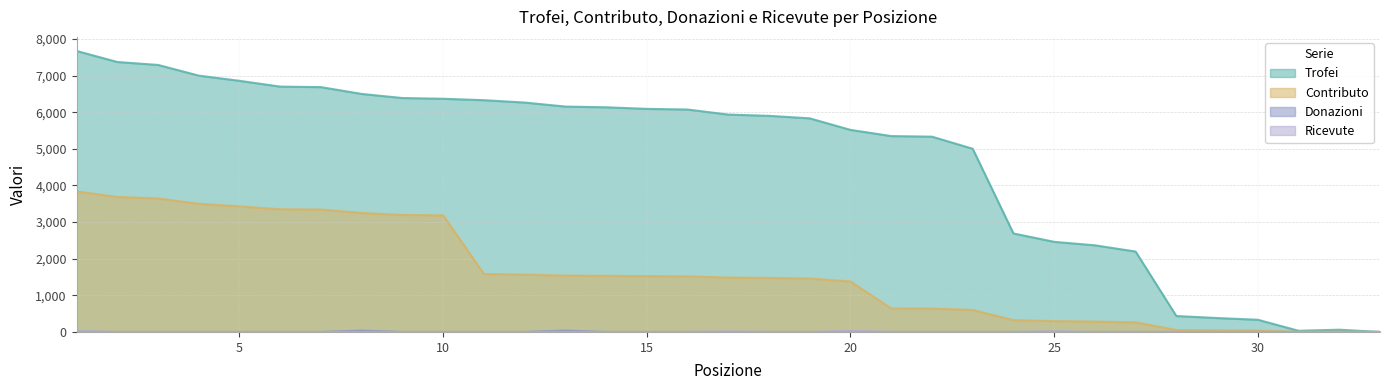

The value of Donazioni at 32 is 0. True or false?

True